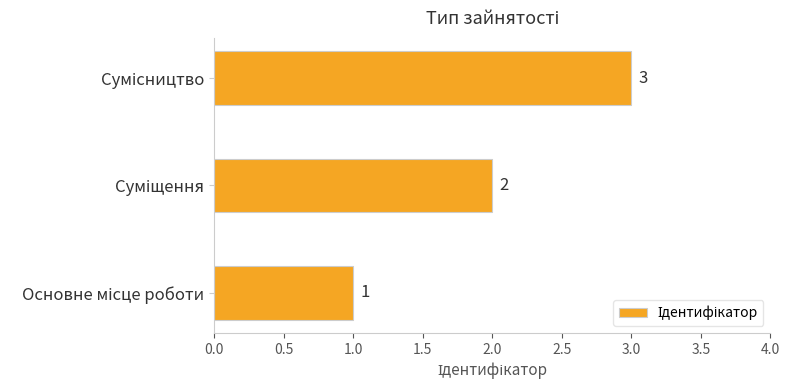

Count the values in the range 1 to 3.

3